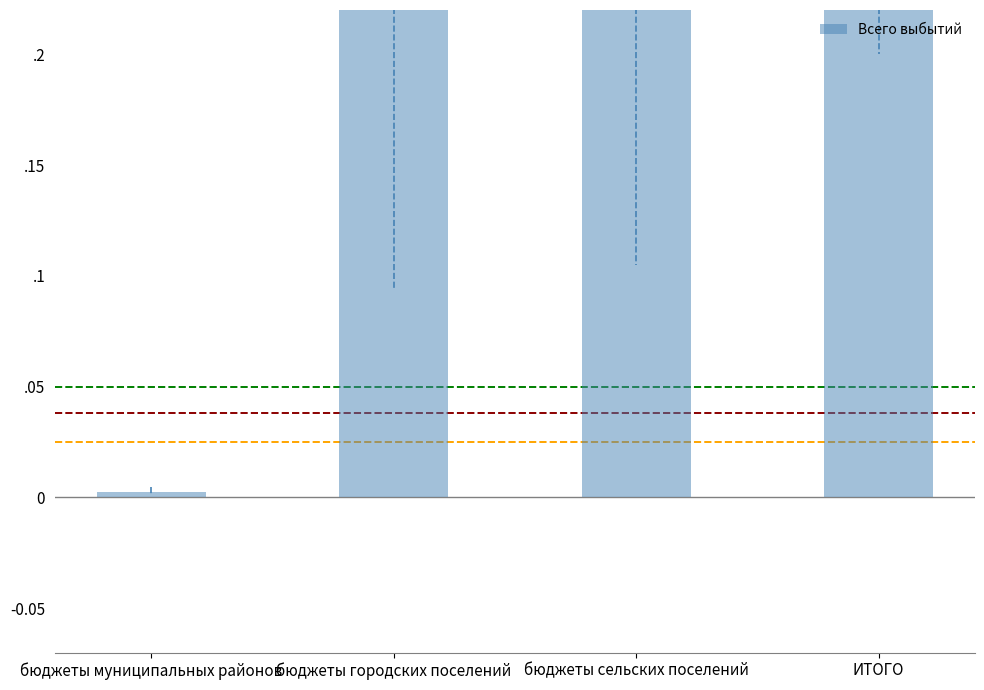

Are the bars grouped side by side (vs. stacked)?

No